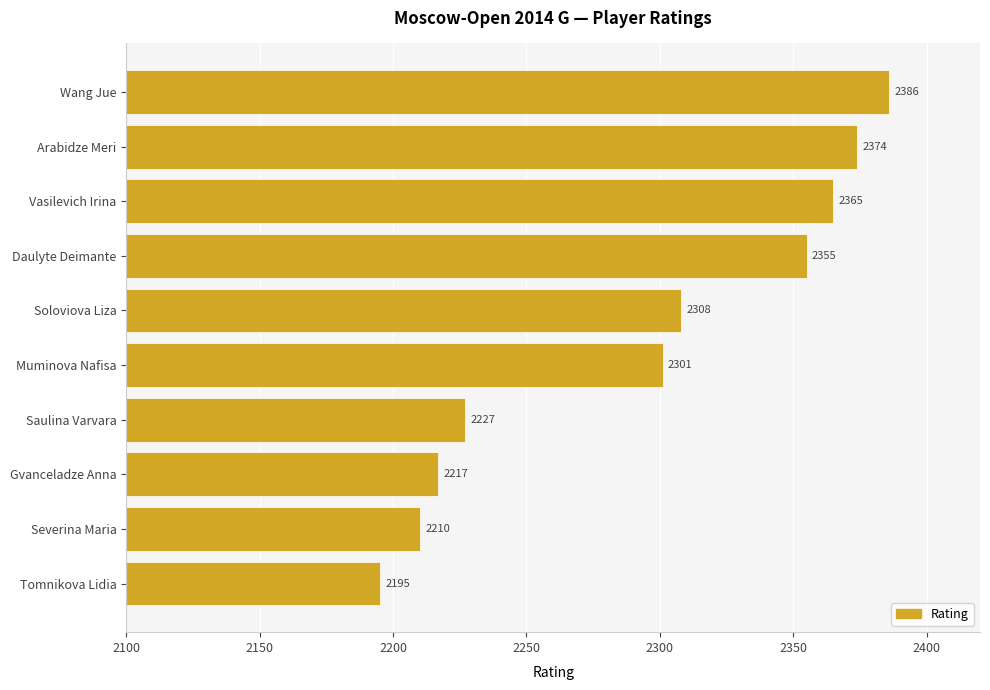

What is the sum of the values at Muminova Nafisa and Daulyte Deimante?

4656